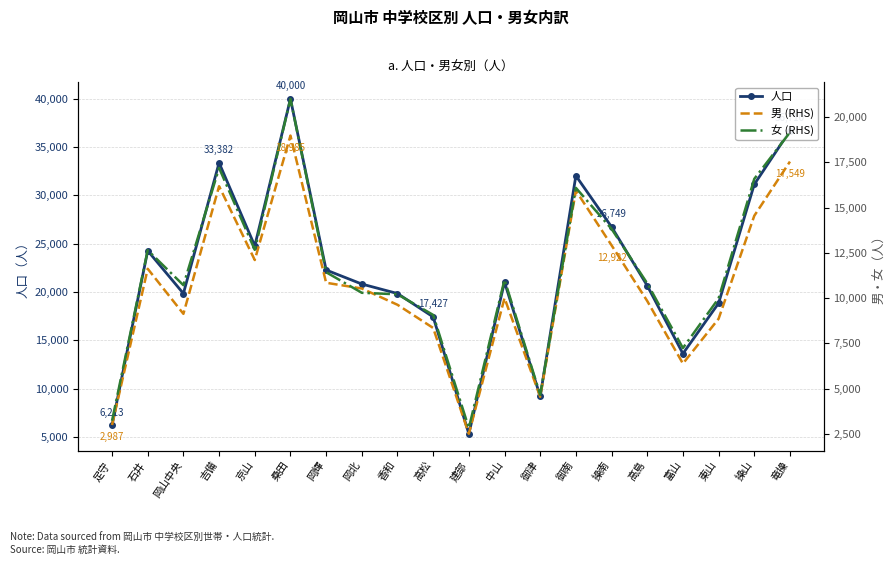

Which category has the highest value across all series?

桑田